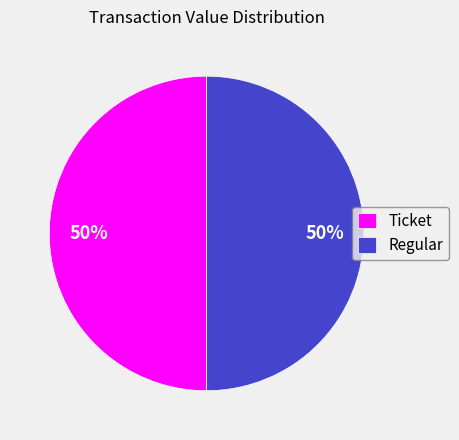

How many slices are in this pie chart?

2